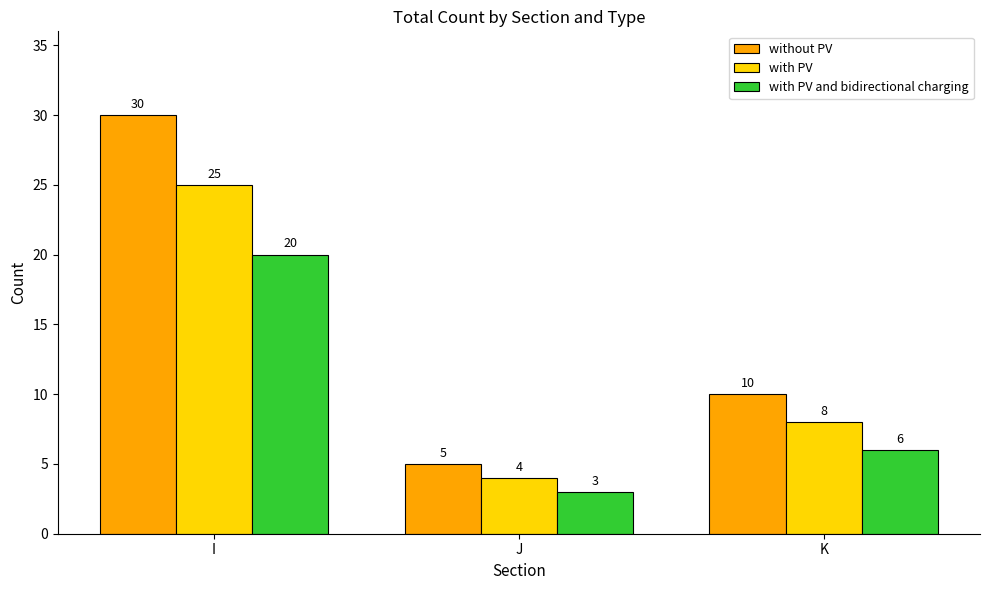

The value of with PV at I is 25. True or false?

True